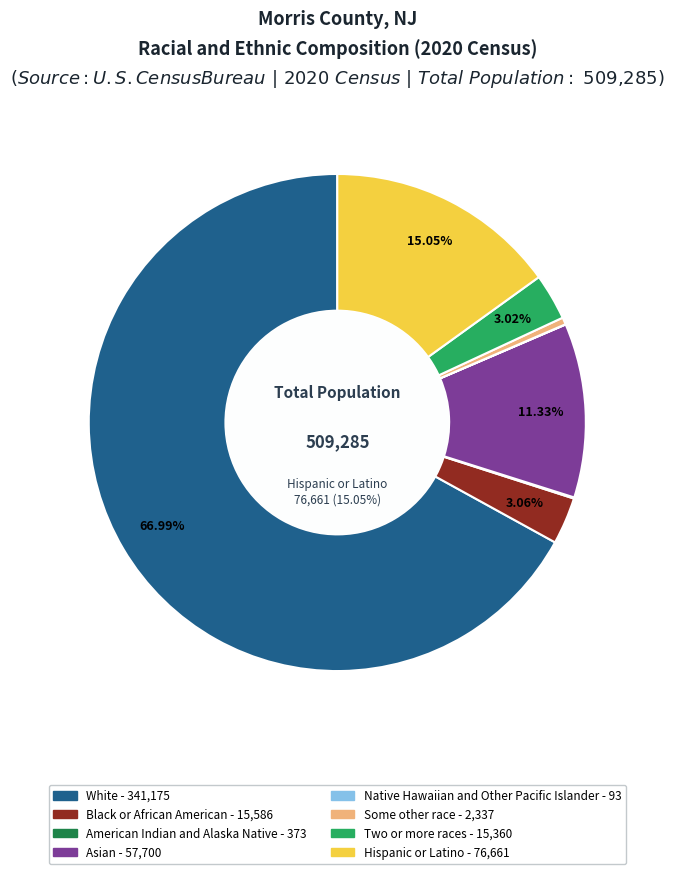

Approximately how many times larger is the value at Native Hawaiian and Other Pacific Islander compared to American Indian and Alaska Native?

0.2